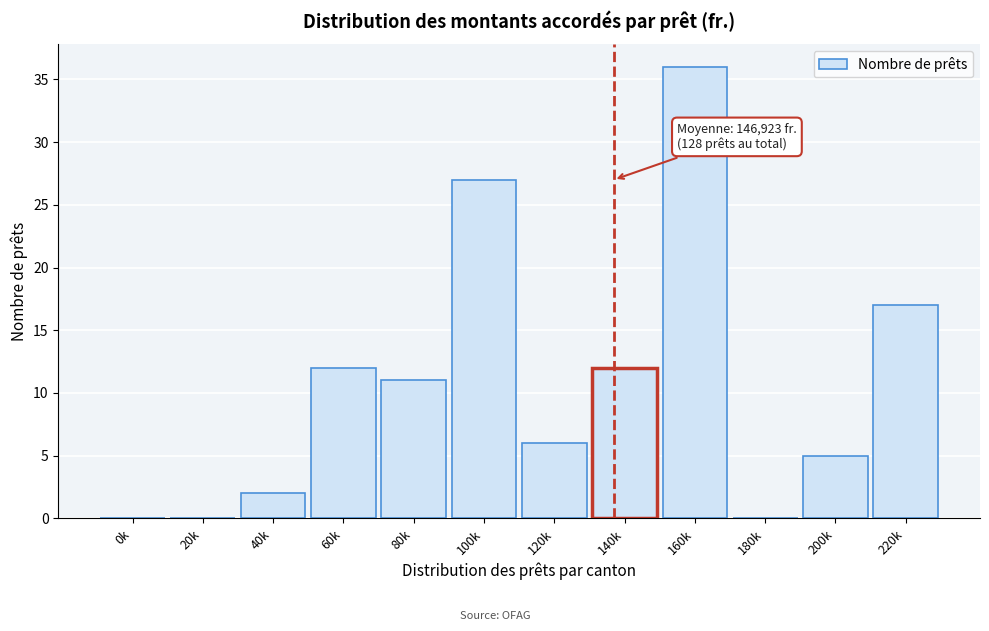

Reading left to right, transcribe all the data shown in this chart.

0k=0	20k=0	40k=2	60k=12	80k=11	100k=27	120k=6	140k=12	160k=36	180k=0	200k=5	220k=17